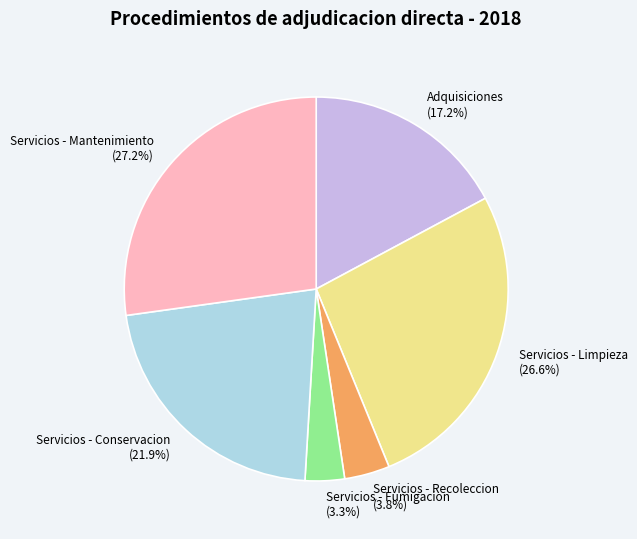

Combined, what portion of the pie is Servicios - Mantenimiento and Servicios - Conservacion?

49.1%